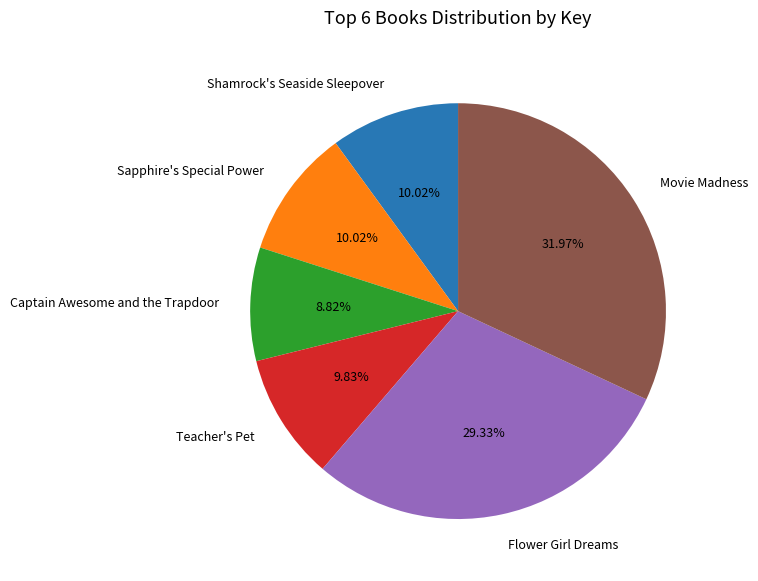

What percentage do Captain Awesome and the Trapdoor and Teacher's Pet together represent?

18.7%